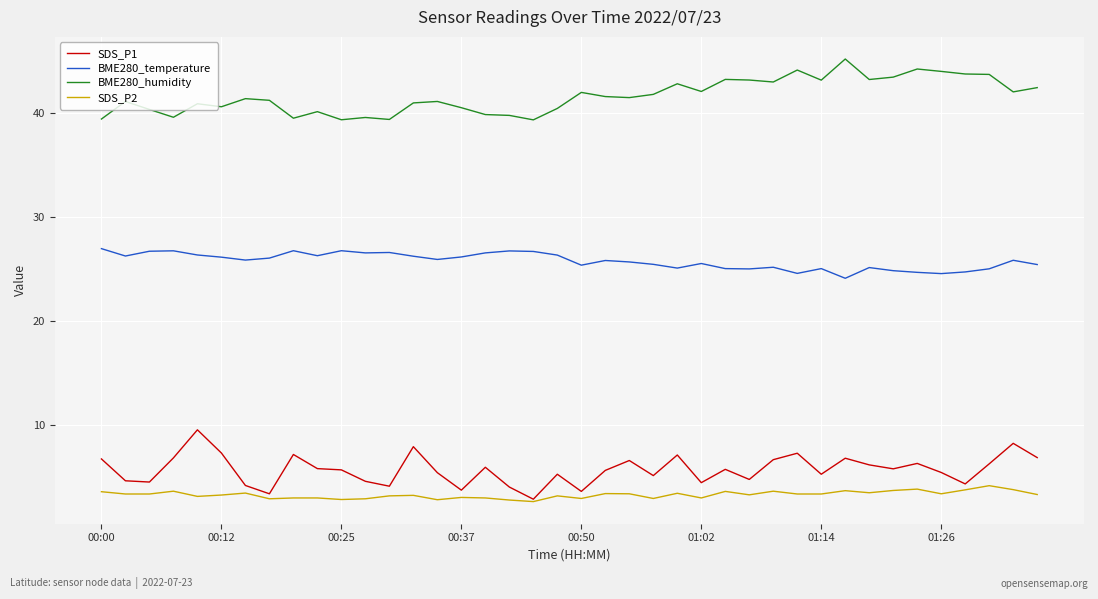

Rank the series by their maximum value, from lowest to highest.

SDS_P2, SDS_P1, BME280_temperature, BME280_humidity